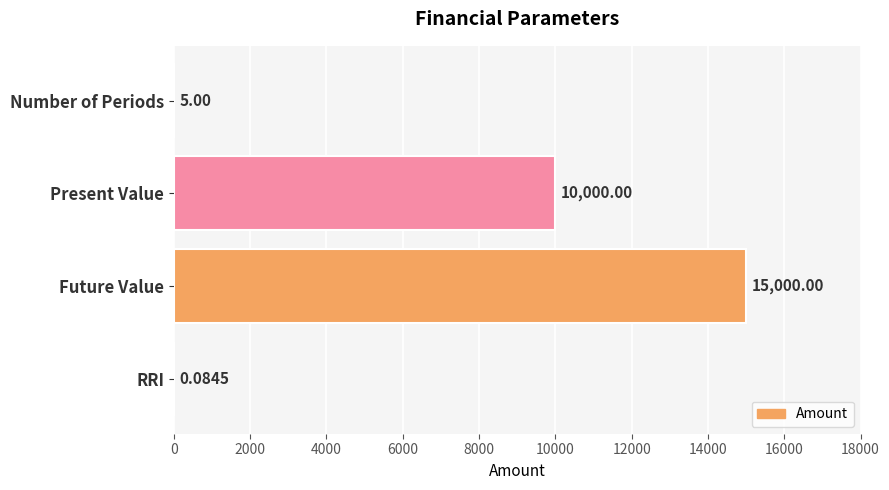

Approximately how many times larger is the value at Present Value compared to Number of Periods?

2000.0